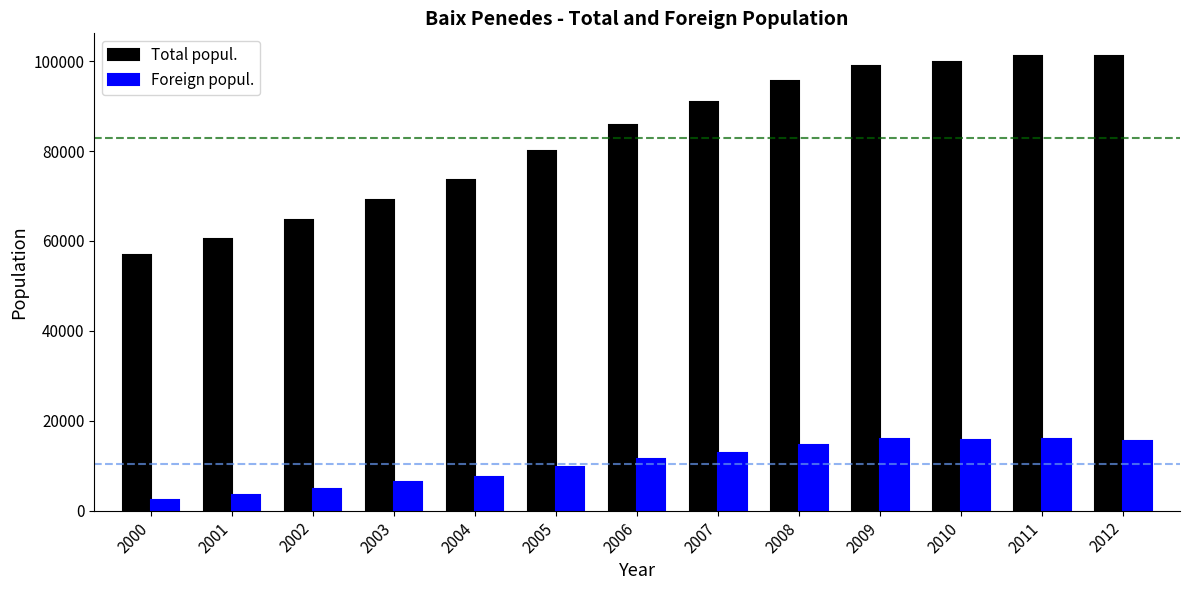

Rank the series at 2010 from lowest to highest value.

Foreign popul., Total popul.